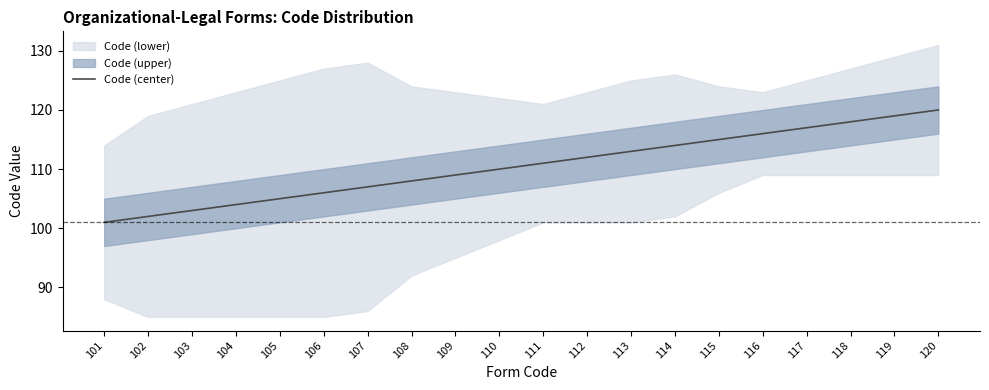

Reading right to left, transcribe all the data shown in this chart.

120	119	118	117	116	115	114	113	112	111	110	109	108	107	106	105	104	103	102	101